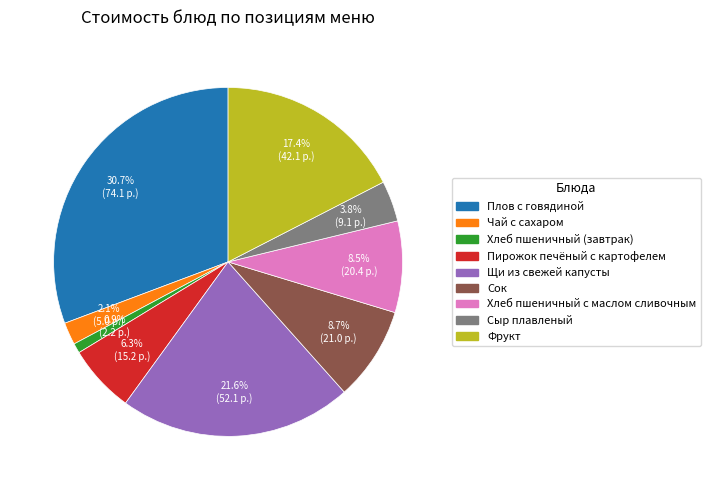

To the nearest percent, what is the difference between the largest and smallest slice percentages?

30%